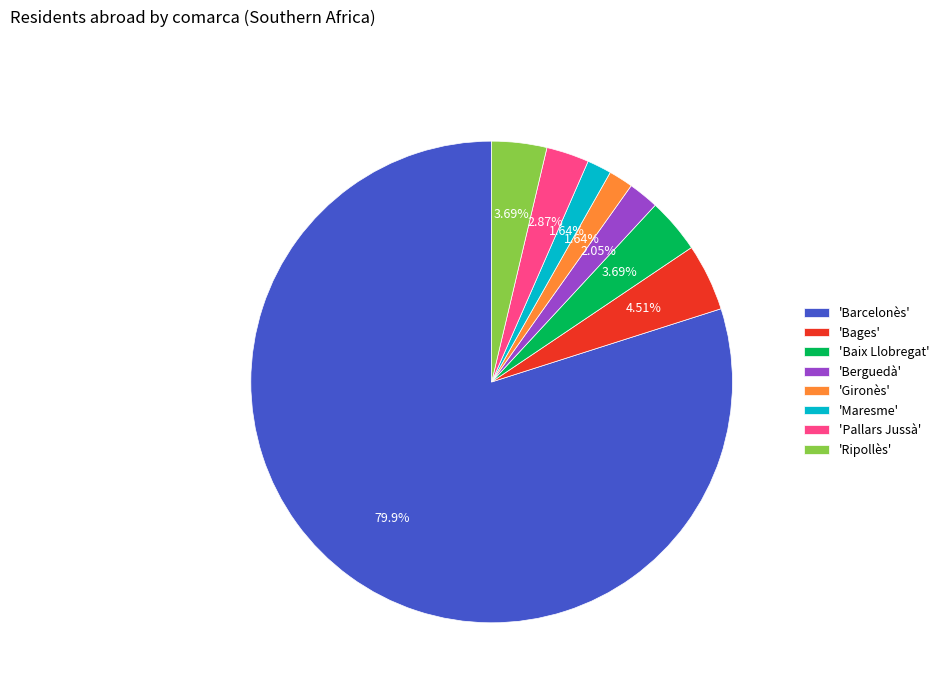

Which category has the biggest portion of the pie?

'Barcelonès'